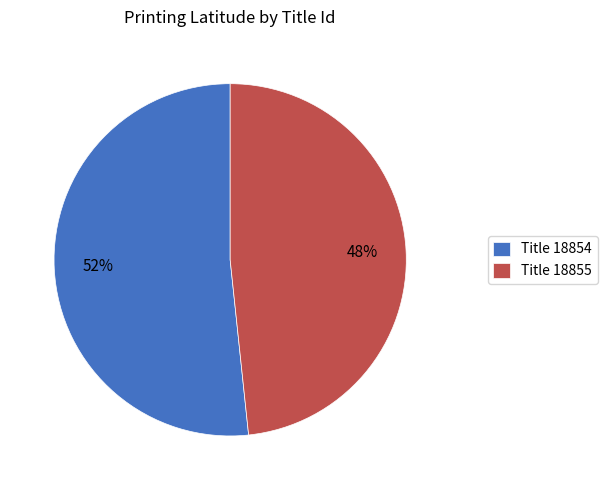

Rank the categories by value from highest to lowest.

Title 18854, Title 18855